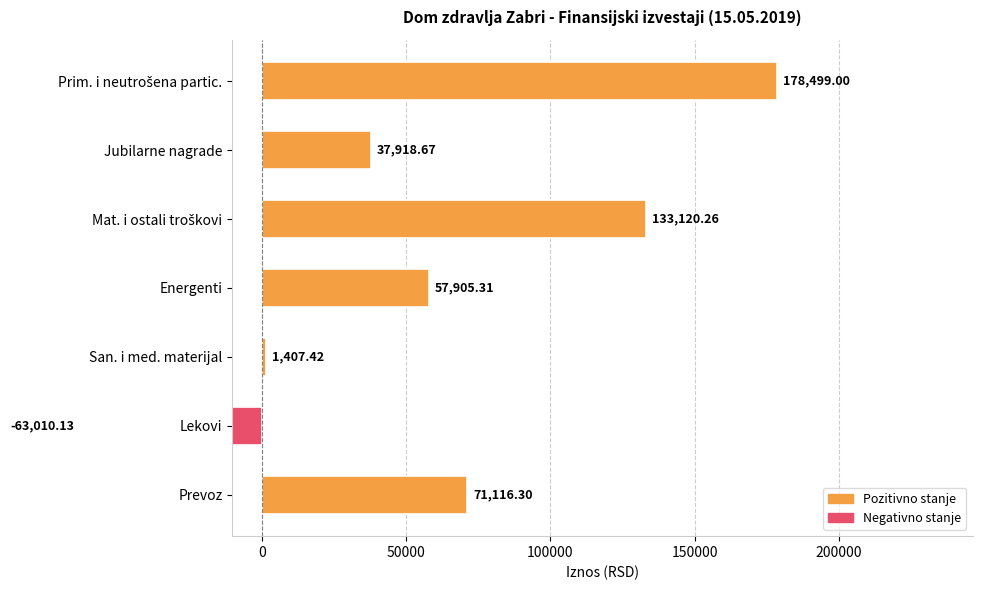

What is the maximum value shown in the chart?

178499.0